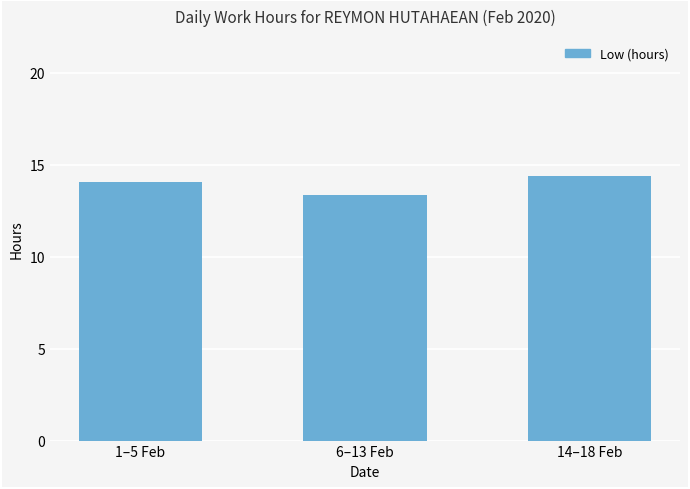

Does the chart contain stacked bars?

No